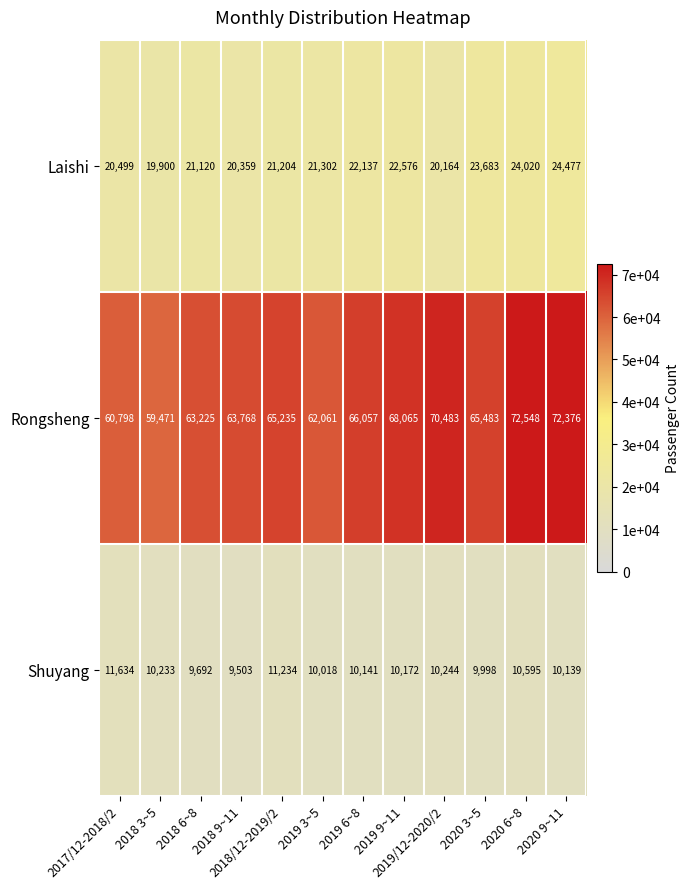

At how many categories does at least one series exceed 37934?

12